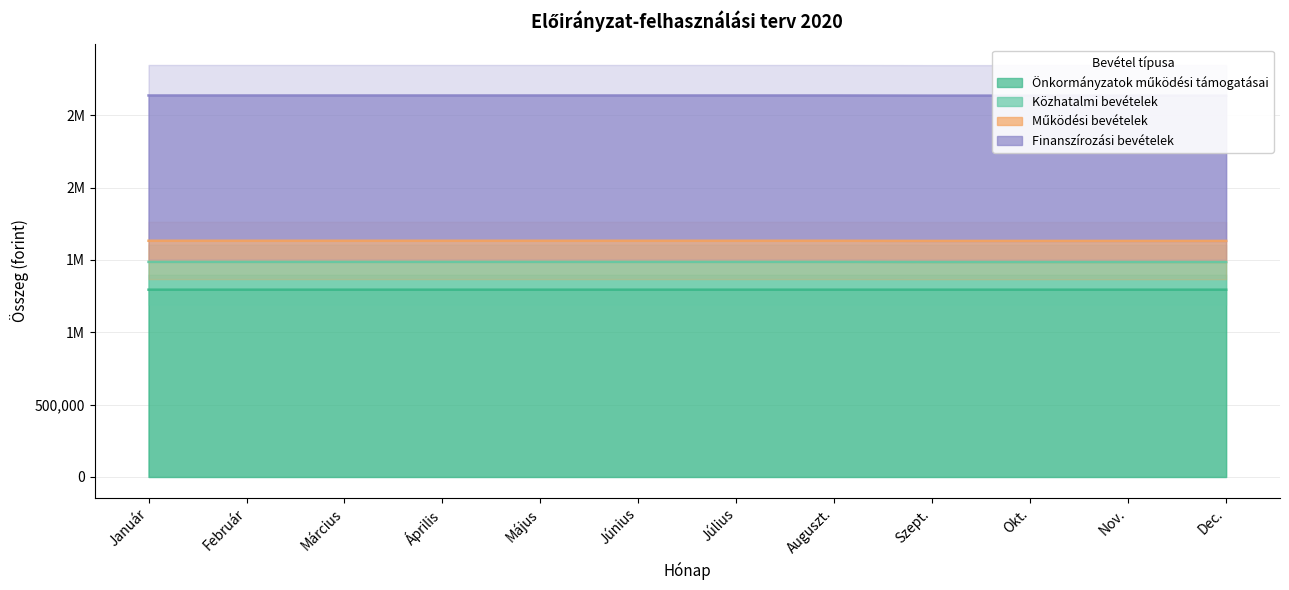

Which label corresponds to the largest value in the chart?

Január